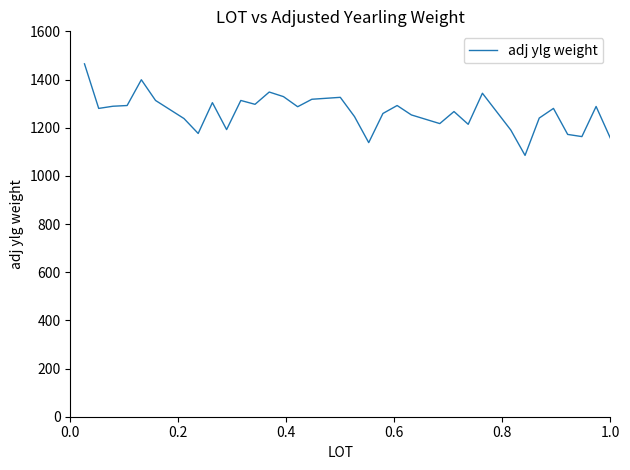

Does the chart have visible grid lines?

No